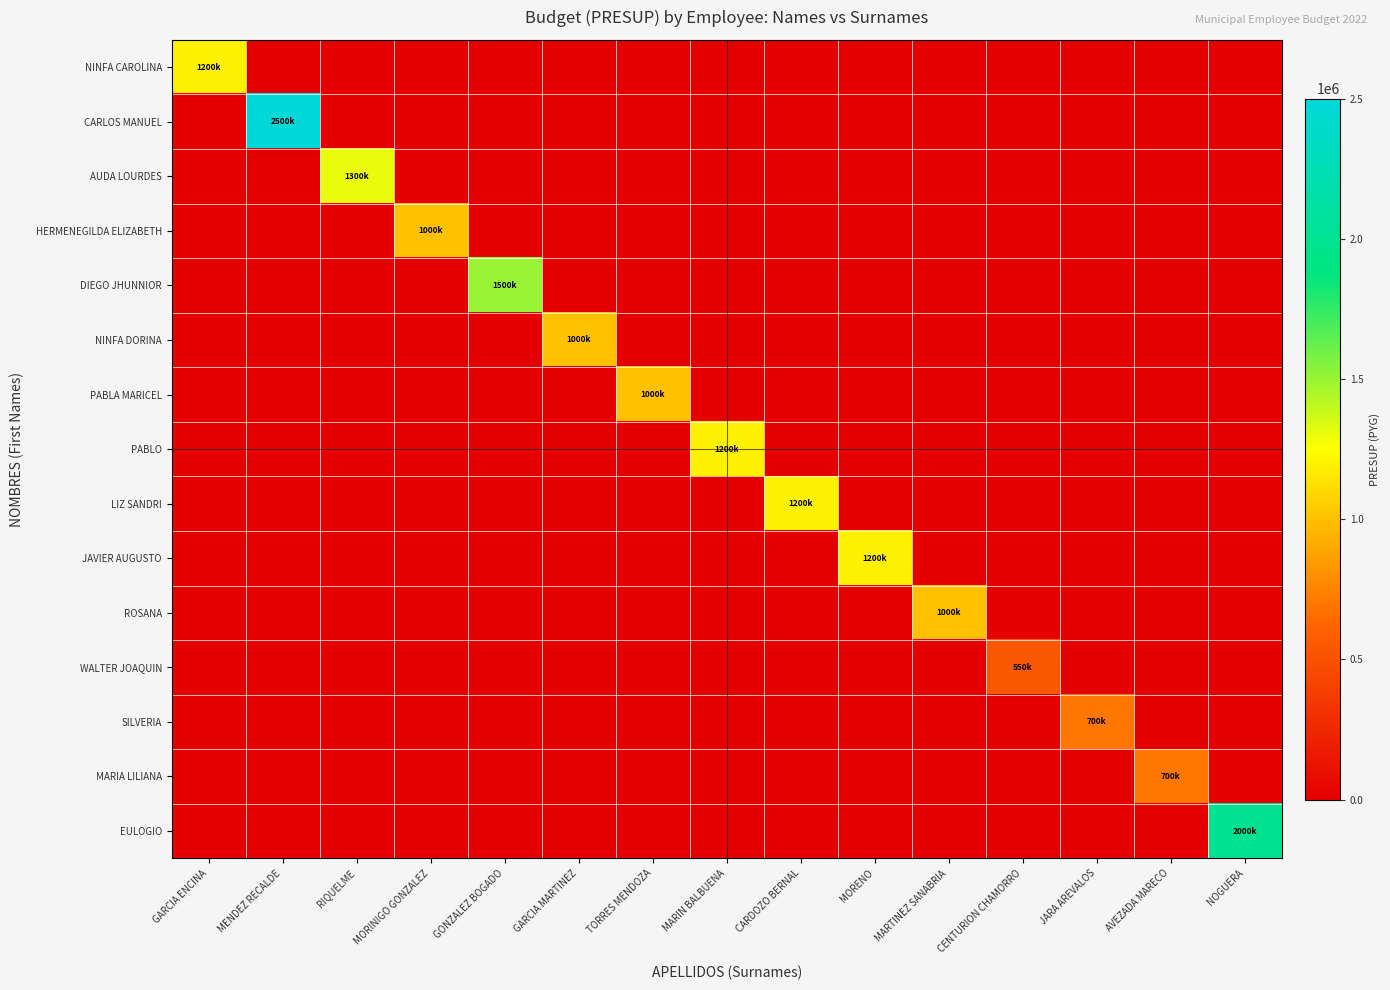

Reading left to right, extract all data points from this chart.

NINFA CAROLINA: GARCIA ENCINA=1200000	MENDEZ RECALDE=0	RIQUELME=0	MORINIGO GONZALEZ=0	GONZALEZ BOGADO=0	GARCIA MARTINEZ=0	TORRES MENDOZA=0	MARIN BALBUENA=0	CARDOZO BERNAL=0	MORENO=0	MARTINEZ SANABRIA=0	CENTURION CHAMORRO=0	JARA AREVALOS=0	AVEZADA MARECO=0	NOGUERA=0
CARLOS MANUEL: GARCIA ENCINA=0	MENDEZ RECALDE=2500000	RIQUELME=0	MORINIGO GONZALEZ=0	GONZALEZ BOGADO=0	GARCIA MARTINEZ=0	TORRES MENDOZA=0	MARIN BALBUENA=0	CARDOZO BERNAL=0	MORENO=0	MARTINEZ SANABRIA=0	CENTURION CHAMORRO=0	JARA AREVALOS=0	AVEZADA MARECO=0	NOGUERA=0
AUDA LOURDES: GARCIA ENCINA=0	MENDEZ RECALDE=0	RIQUELME=1300000	MORINIGO GONZALEZ=0	GONZALEZ BOGADO=0	GARCIA MARTINEZ=0	TORRES MENDOZA=0	MARIN BALBUENA=0	CARDOZO BERNAL=0	MORENO=0	MARTINEZ SANABRIA=0	CENTURION CHAMORRO=0	JARA AREVALOS=0	AVEZADA MARECO=0	NOGUERA=0
HERMENEGILDA ELIZABETH: GARCIA ENCINA=0	MENDEZ RECALDE=0	RIQUELME=0	MORINIGO GONZALEZ=1000000	GONZALEZ BOGADO=0	GARCIA MARTINEZ=0	TORRES MENDOZA=0	MARIN BALBUENA=0	CARDOZO BERNAL=0	MORENO=0	MARTINEZ SANABRIA=0	CENTURION CHAMORRO=0	JARA AREVALOS=0	AVEZADA MARECO=0	NOGUERA=0
DIEGO JHUNNIOR: GARCIA ENCINA=0	MENDEZ RECALDE=0	RIQUELME=0	MORINIGO GONZALEZ=0	GONZALEZ BOGADO=1500000	GARCIA MARTINEZ=0	TORRES MENDOZA=0	MARIN BALBUENA=0	CARDOZO BERNAL=0	MORENO=0	MARTINEZ SANABRIA=0	CENTURION CHAMORRO=0	JARA AREVALOS=0	AVEZADA MARECO=0	NOGUERA=0
NINFA DORINA: GARCIA ENCINA=0	MENDEZ RECALDE=0	RIQUELME=0	MORINIGO GONZALEZ=0	GONZALEZ BOGADO=0	GARCIA MARTINEZ=1000000	TORRES MENDOZA=0	MARIN BALBUENA=0	CARDOZO BERNAL=0	MORENO=0	MARTINEZ SANABRIA=0	CENTURION CHAMORRO=0	JARA AREVALOS=0	AVEZADA MARECO=0	NOGUERA=0
PABLA MARICEL: GARCIA ENCINA=0	MENDEZ RECALDE=0	RIQUELME=0	MORINIGO GONZALEZ=0	GONZALEZ BOGADO=0	GARCIA MARTINEZ=0	TORRES MENDOZA=1000000	MARIN BALBUENA=0	CARDOZO BERNAL=0	MORENO=0	MARTINEZ SANABRIA=0	CENTURION CHAMORRO=0	JARA AREVALOS=0	AVEZADA MARECO=0	NOGUERA=0
PABLO: GARCIA ENCINA=0	MENDEZ RECALDE=0	RIQUELME=0	MORINIGO GONZALEZ=0	GONZALEZ BOGADO=0	GARCIA MARTINEZ=0	TORRES MENDOZA=0	MARIN BALBUENA=1200000	CARDOZO BERNAL=0	MORENO=0	MARTINEZ SANABRIA=0	CENTURION CHAMORRO=0	JARA AREVALOS=0	AVEZADA MARECO=0	NOGUERA=0
LIZ SANDRI: GARCIA ENCINA=0	MENDEZ RECALDE=0	RIQUELME=0	MORINIGO GONZALEZ=0	GONZALEZ BOGADO=0	GARCIA MARTINEZ=0	TORRES MENDOZA=0	MARIN BALBUENA=0	CARDOZO BERNAL=1200000	MORENO=0	MARTINEZ SANABRIA=0	CENTURION CHAMORRO=0	JARA AREVALOS=0	AVEZADA MARECO=0	NOGUERA=0
JAVIER AUGUSTO: GARCIA ENCINA=0	MENDEZ RECALDE=0	RIQUELME=0	MORINIGO GONZALEZ=0	GONZALEZ BOGADO=0	GARCIA MARTINEZ=0	TORRES MENDOZA=0	MARIN BALBUENA=0	CARDOZO BERNAL=0	MORENO=1200000	MARTINEZ SANABRIA=0	CENTURION CHAMORRO=0	JARA AREVALOS=0	AVEZADA MARECO=0	NOGUERA=0
ROSANA: GARCIA ENCINA=0	MENDEZ RECALDE=0	RIQUELME=0	MORINIGO GONZALEZ=0	GONZALEZ BOGADO=0	GARCIA MARTINEZ=0	TORRES MENDOZA=0	MARIN BALBUENA=0	CARDOZO BERNAL=0	MORENO=0	MARTINEZ SANABRIA=1000000	CENTURION CHAMORRO=0	JARA AREVALOS=0	AVEZADA MARECO=0	NOGUERA=0
WALTER JOAQUIN: GARCIA ENCINA=0	MENDEZ RECALDE=0	RIQUELME=0	MORINIGO GONZALEZ=0	GONZALEZ BOGADO=0	GARCIA MARTINEZ=0	TORRES MENDOZA=0	MARIN BALBUENA=0	CARDOZO BERNAL=0	MORENO=0	MARTINEZ SANABRIA=0	CENTURION CHAMORRO=550000	JARA AREVALOS=0	AVEZADA MARECO=0	NOGUERA=0
SILVERIA: GARCIA ENCINA=0	MENDEZ RECALDE=0	RIQUELME=0	MORINIGO GONZALEZ=0	GONZALEZ BOGADO=0	GARCIA MARTINEZ=0	TORRES MENDOZA=0	MARIN BALBUENA=0	CARDOZO BERNAL=0	MORENO=0	MARTINEZ SANABRIA=0	CENTURION CHAMORRO=0	JARA AREVALOS=700000	AVEZADA MARECO=0	NOGUERA=0
MARIA LILIANA: GARCIA ENCINA=0	MENDEZ RECALDE=0	RIQUELME=0	MORINIGO GONZALEZ=0	GONZALEZ BOGADO=0	GARCIA MARTINEZ=0	TORRES MENDOZA=0	MARIN BALBUENA=0	CARDOZO BERNAL=0	MORENO=0	MARTINEZ SANABRIA=0	CENTURION CHAMORRO=0	JARA AREVALOS=0	AVEZADA MARECO=700000	NOGUERA=0
EULOGIO: GARCIA ENCINA=0	MENDEZ RECALDE=0	RIQUELME=0	MORINIGO GONZALEZ=0	GONZALEZ BOGADO=0	GARCIA MARTINEZ=0	TORRES MENDOZA=0	MARIN BALBUENA=0	CARDOZO BERNAL=0	MORENO=0	MARTINEZ SANABRIA=0	CENTURION CHAMORRO=0	JARA AREVALOS=0	AVEZADA MARECO=0	NOGUERA=2000000